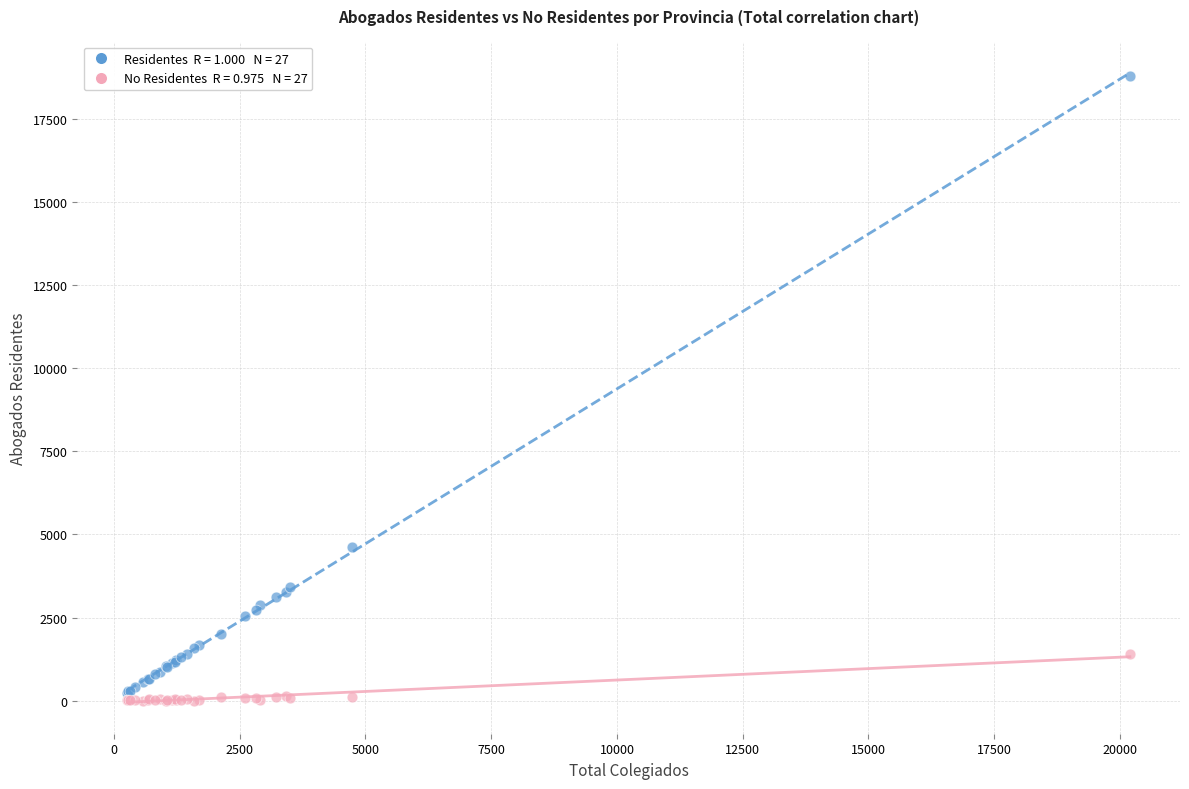

Across all series, what Y value is closest to 9398?

4627